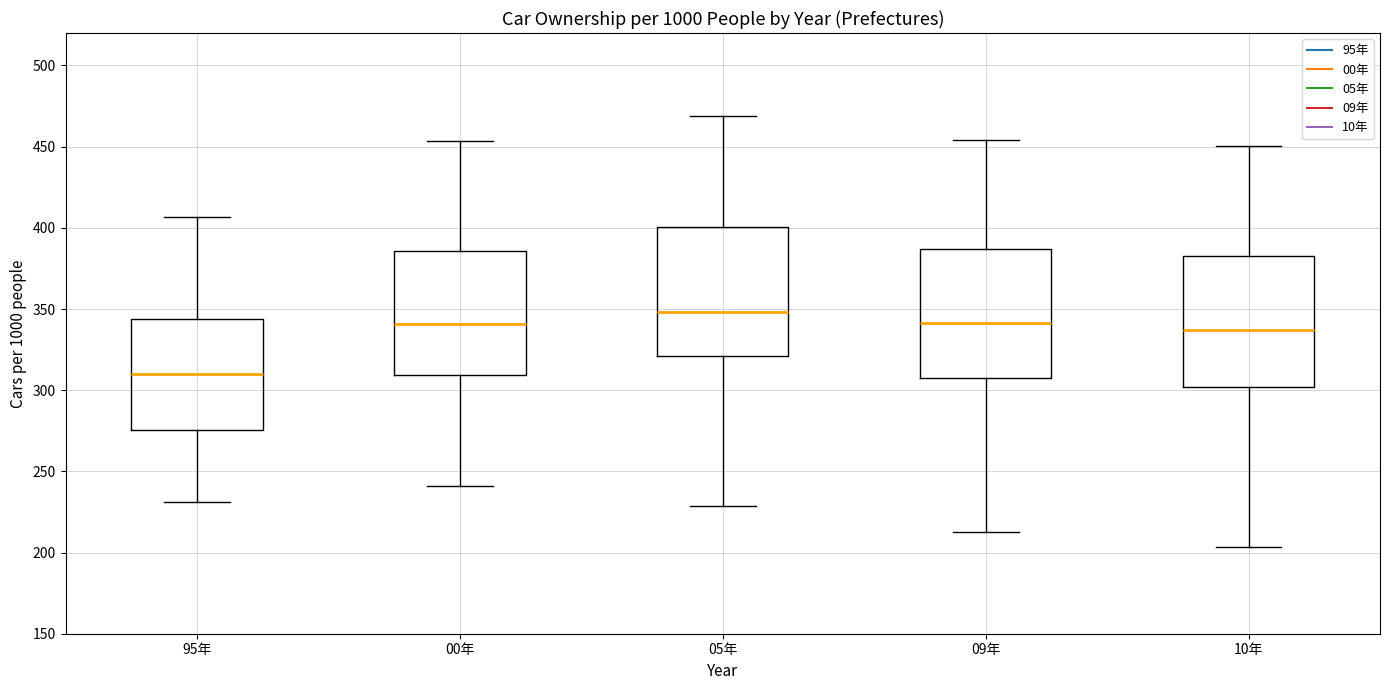

Which box's median line is the highest?

05年